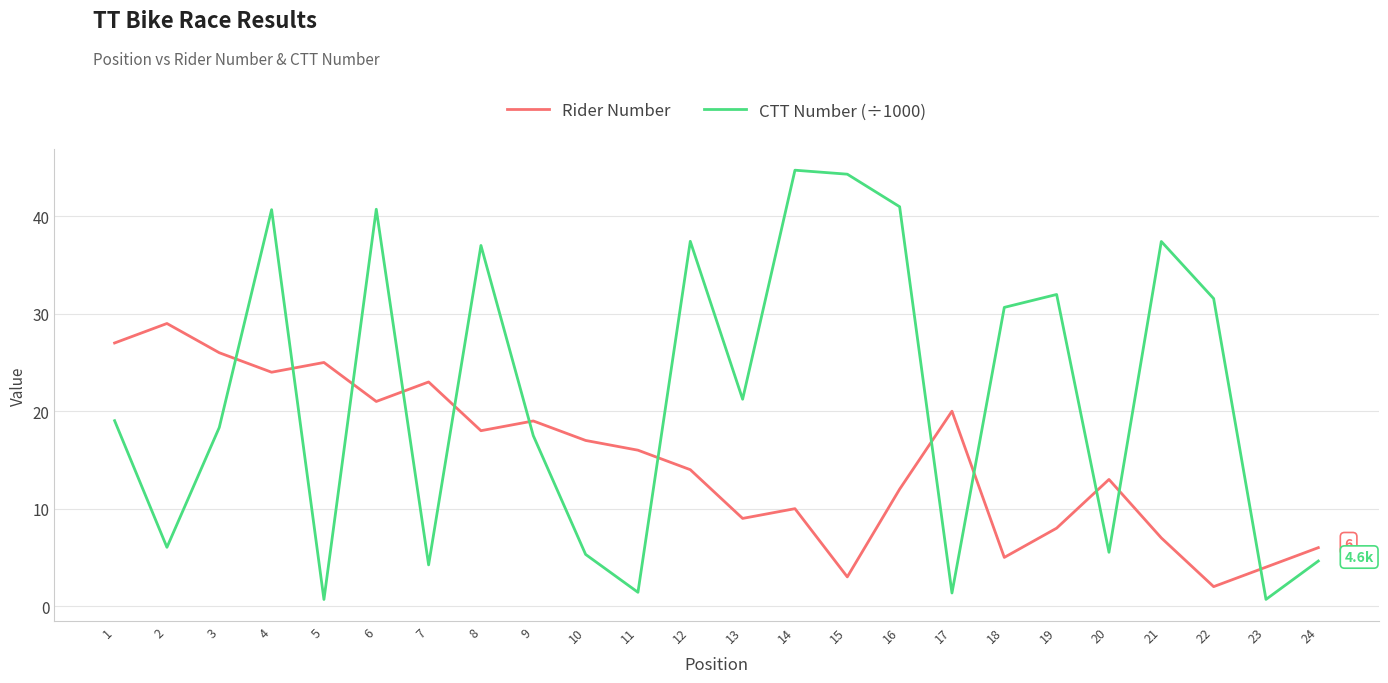

Where is the first local minimum for Rider Number?

4